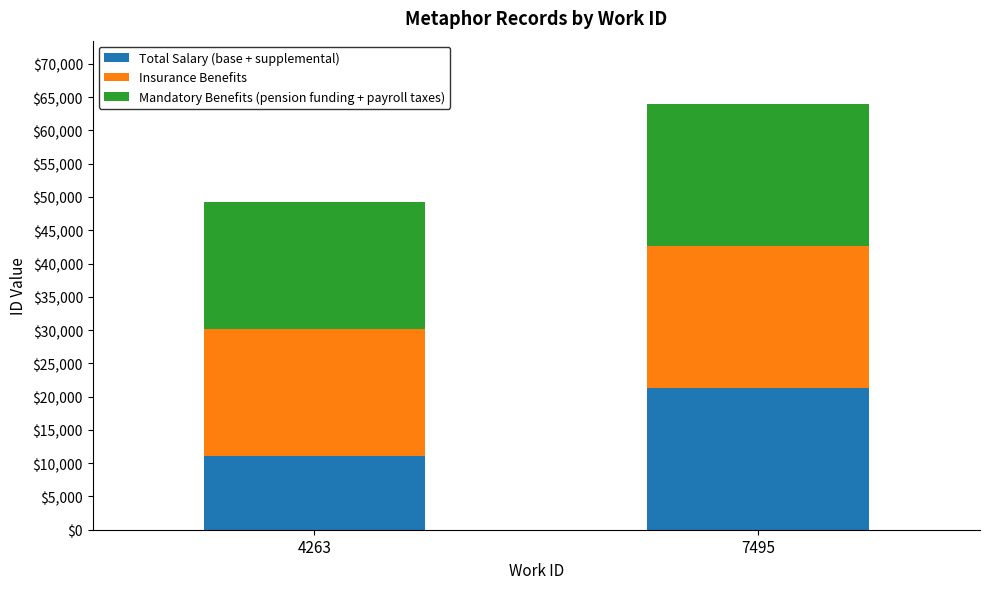

What is the sum of the Total Salary (base + supplemental) values at 4263 and 7495?

32396